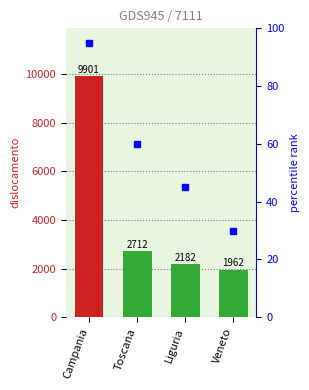

How many categories are shown in the chart?

4